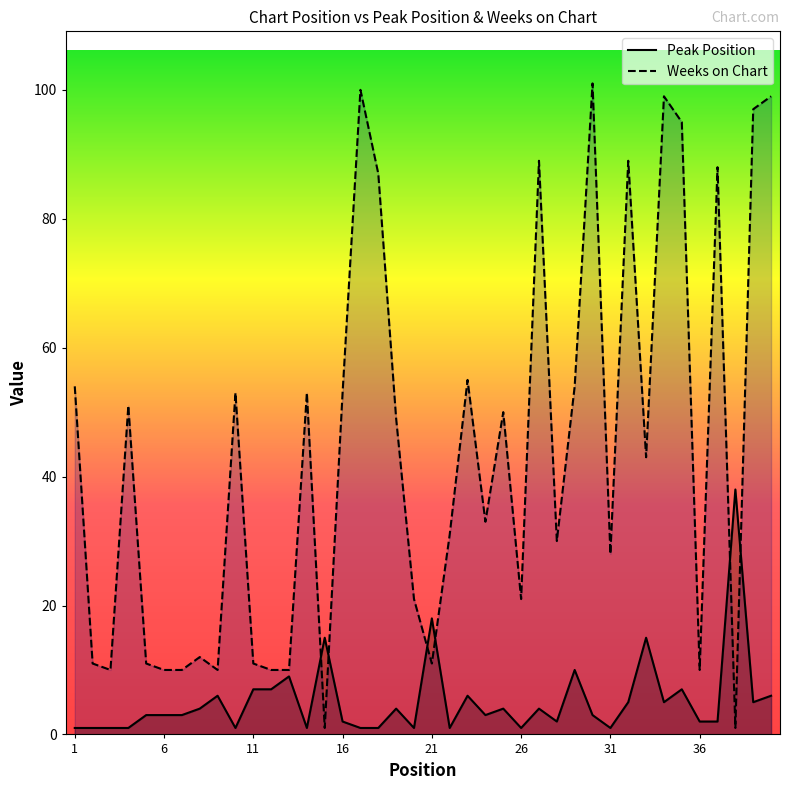

How many lines are shown in the chart?

2